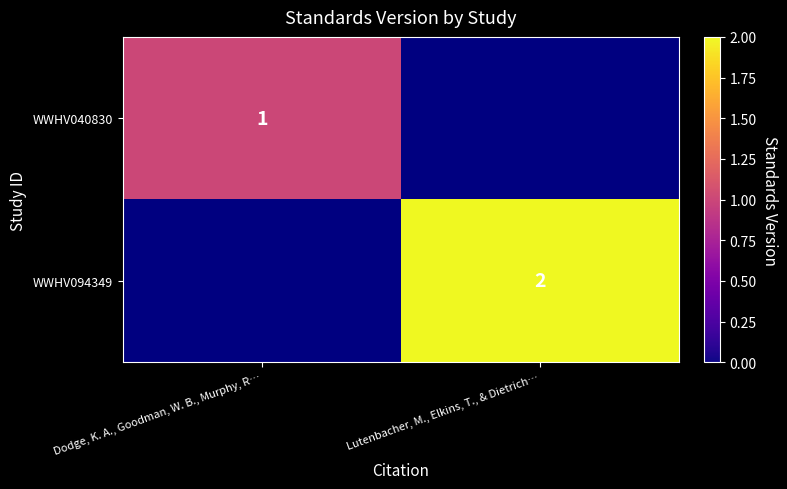

How many data points does each series have?

2